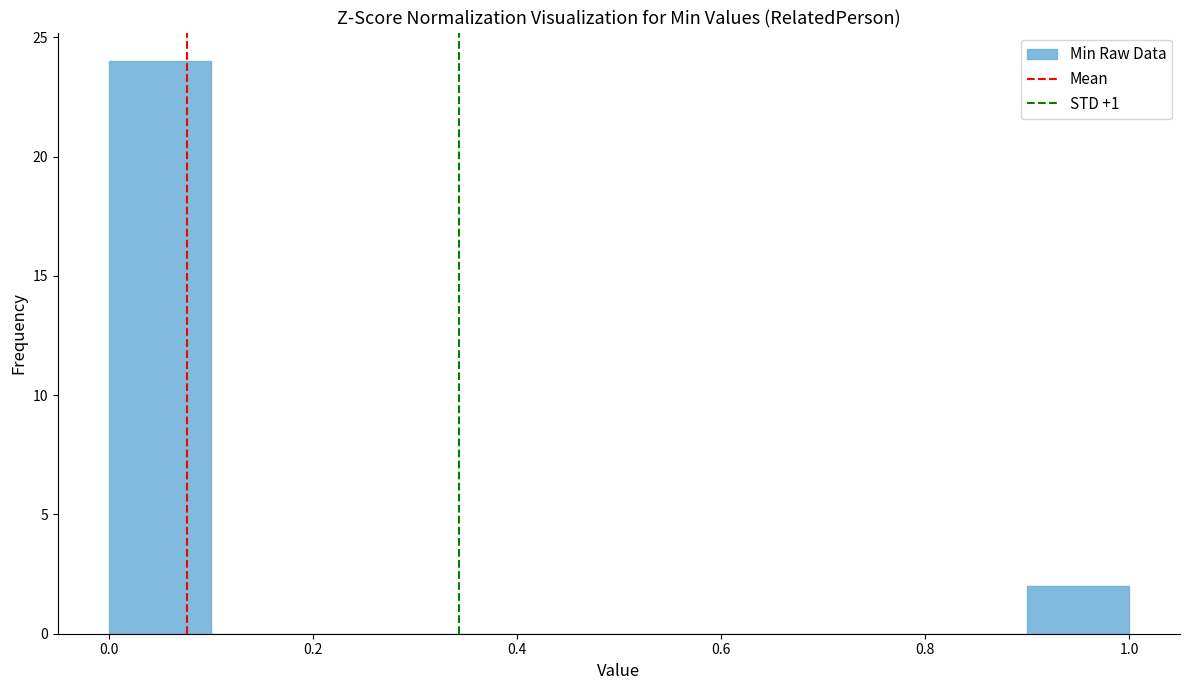

Reading left to right, list every bar in this chart as the range it spans on the x-axis followed by its height. The values are not printed on the chart, so give them approximately, as read against the axis.

0.0 to 0.1: 24
0.1 to 0.2: 0
0.2 to 0.3: 0
0.3 to 0.4: 0
0.4 to 0.5: 0
0.5 to 0.6: 0
0.6 to 0.7: 0
0.7 to 0.8: 0
0.8 to 0.9: 0
0.9 to 1.0: 2